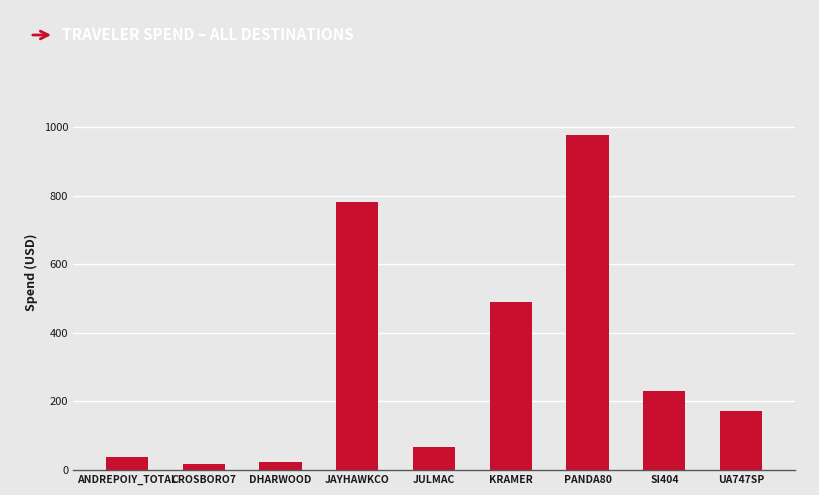

What is the average value?

310.2